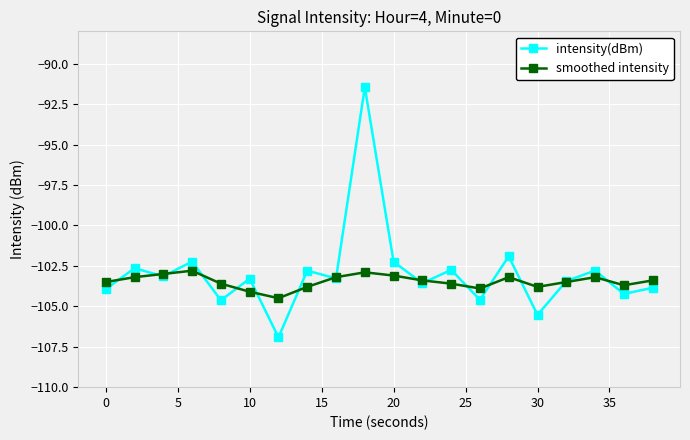

Which series has the largest range (max minus min)?

intensity(dBm)